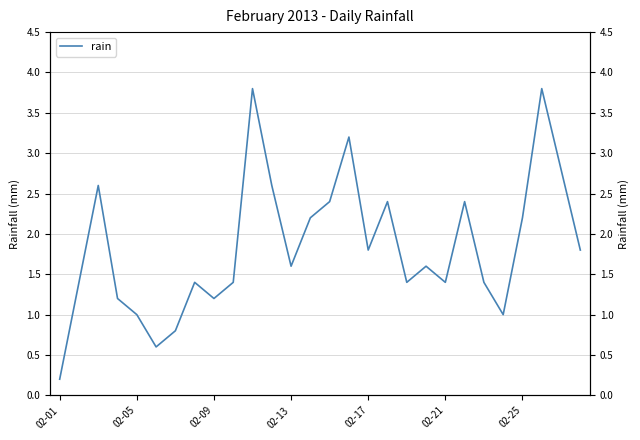

How many interior local valleys (lower than both neighbors) does the data have?

7